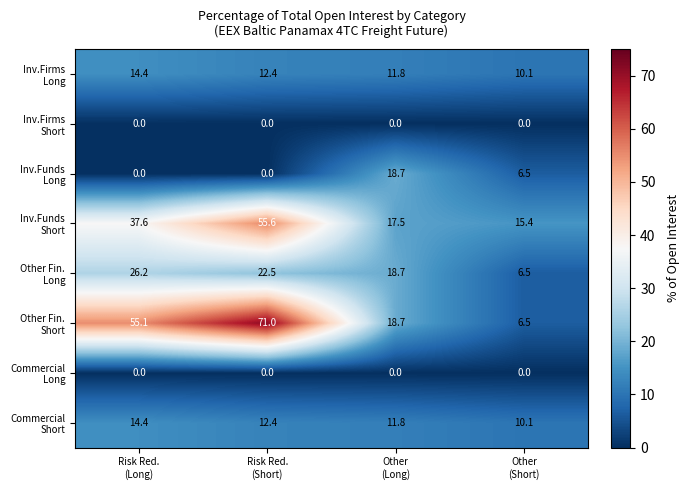

At how many categories does at least one series exceed 6?

4